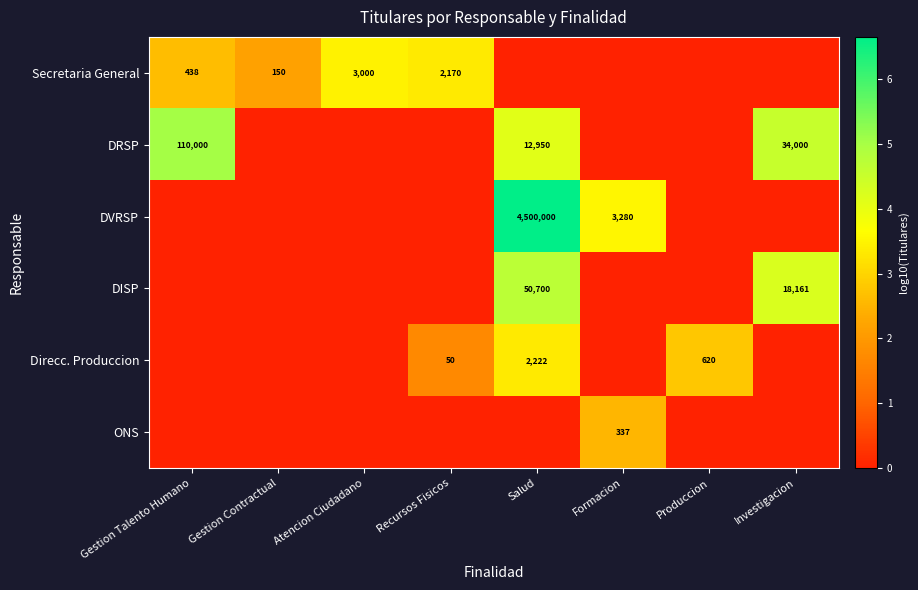

True or false: Direcc. Produccion has a value of 50 at Recursos Fisicos.

True